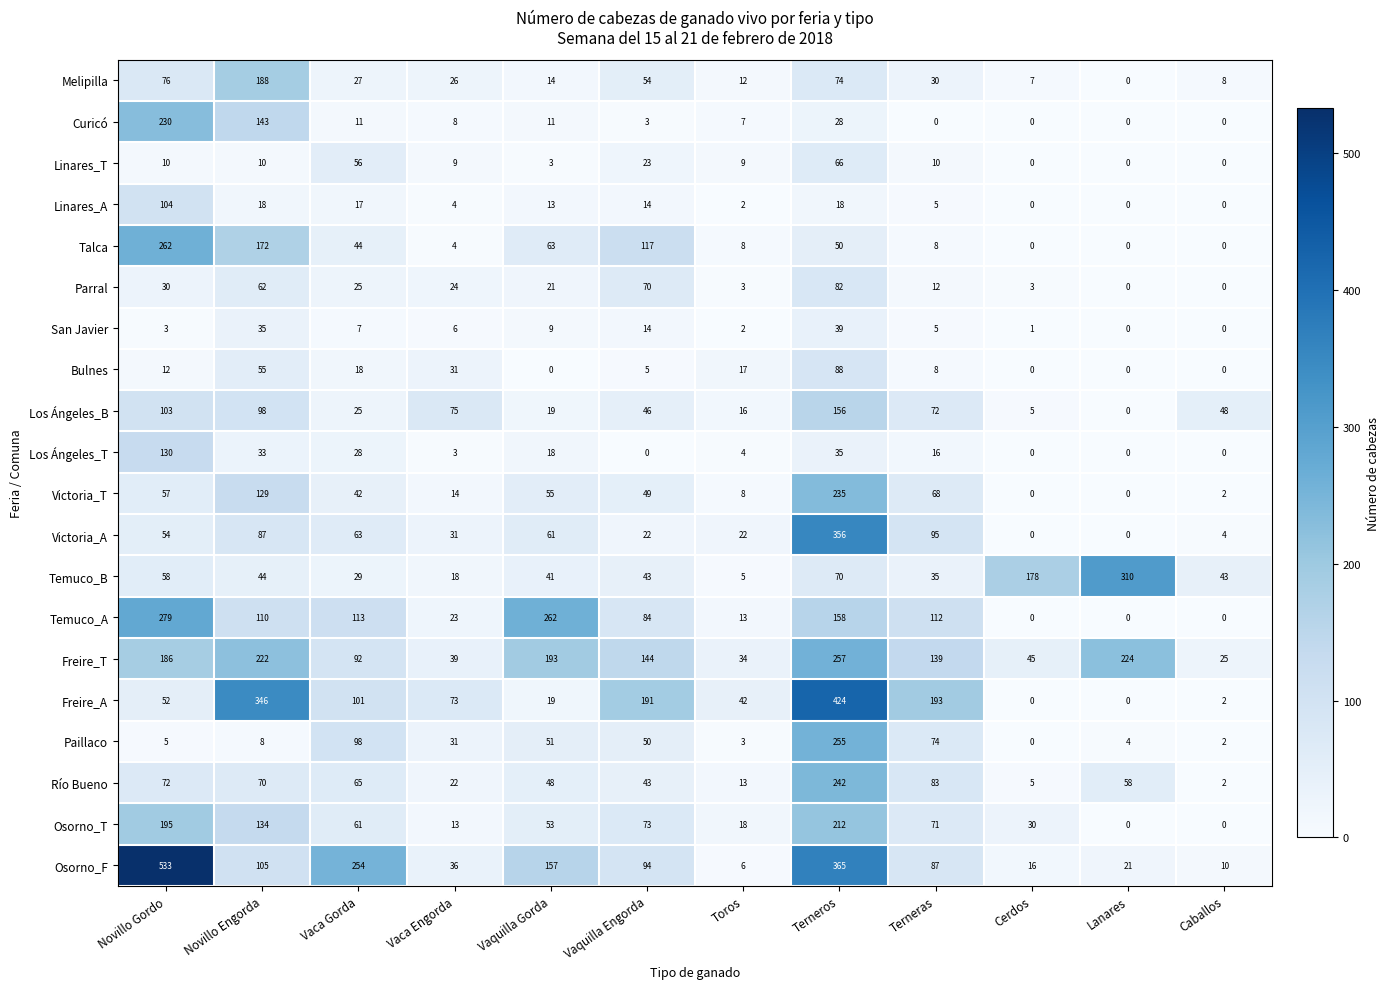

Between Cerdos and Lanares, which series saw the biggest shift?

Freire_T